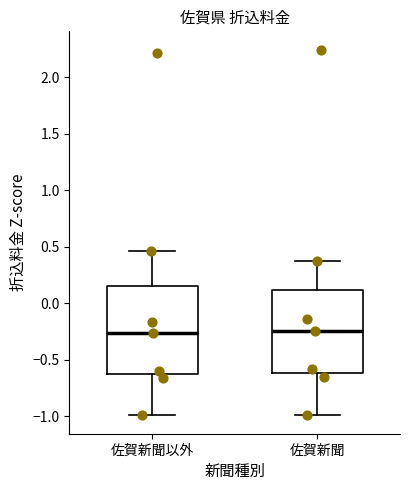

Reading left to right, transcribe this box plot: for each box, give where its median line is, the range the box spans, and where its two whiskers end, as read against the y-axis. The values are not printed on the chart, so give them approximately, as read against the axis.

佐賀新聞以外: median -0.25, box -0.65 to 0.15, whiskers -1.00 to 0.45
佐賀新聞: median -0.25, box -0.60 to 0.10, whiskers -1.00 to 0.35